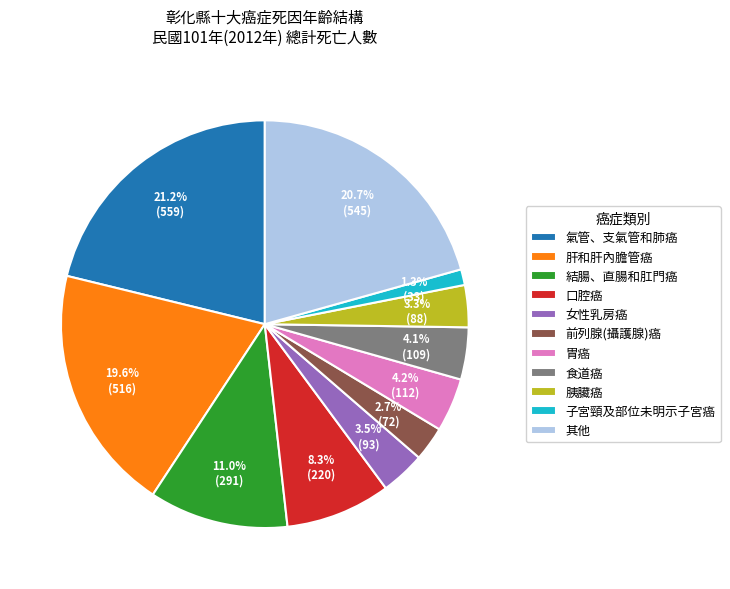

To the nearest percent, what is the average slice percentage?

9%